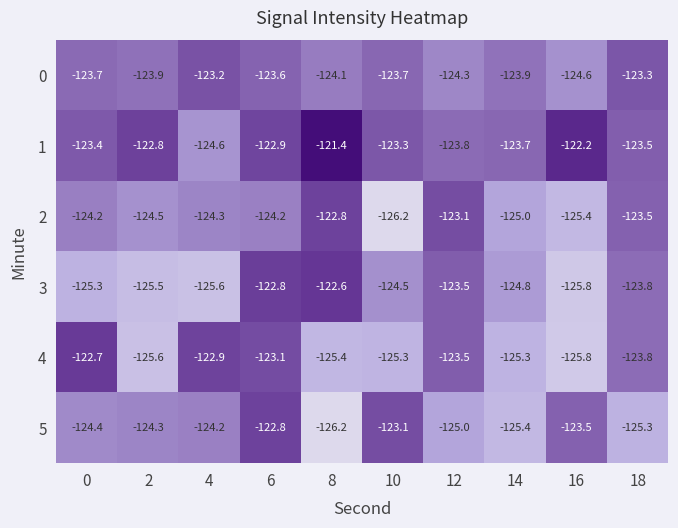

What is the difference between the 0 values at 10 and 6?

0.1